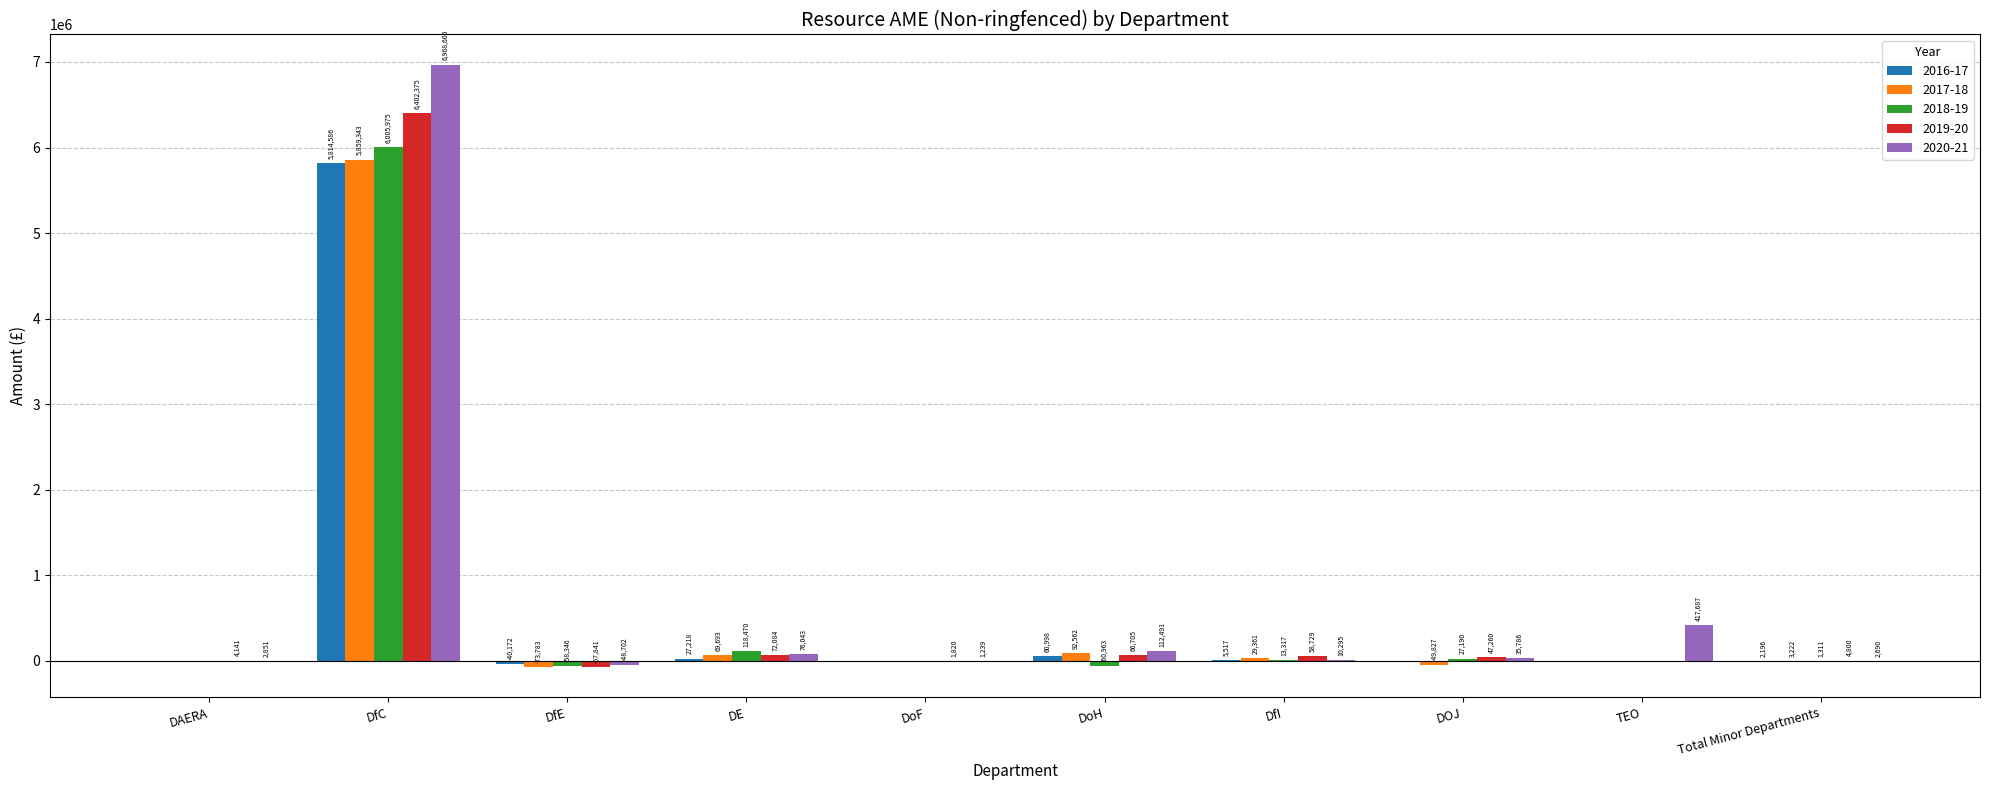

The 2016-17 series shows -31 at TEO. True or false?

True